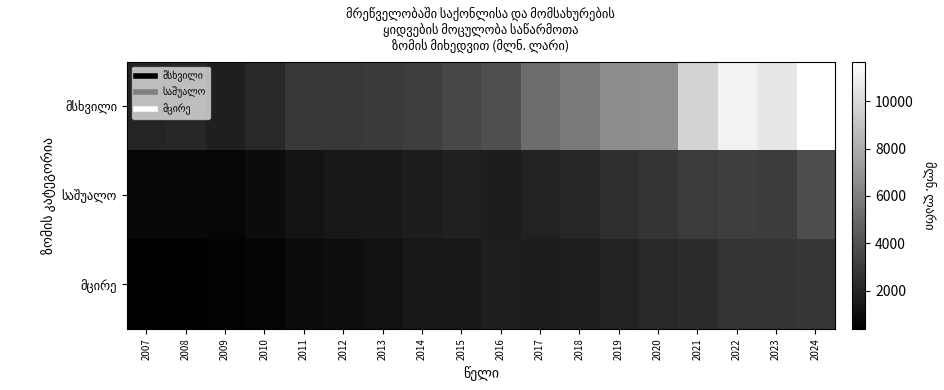

What is the greatest value displayed?

11665.1